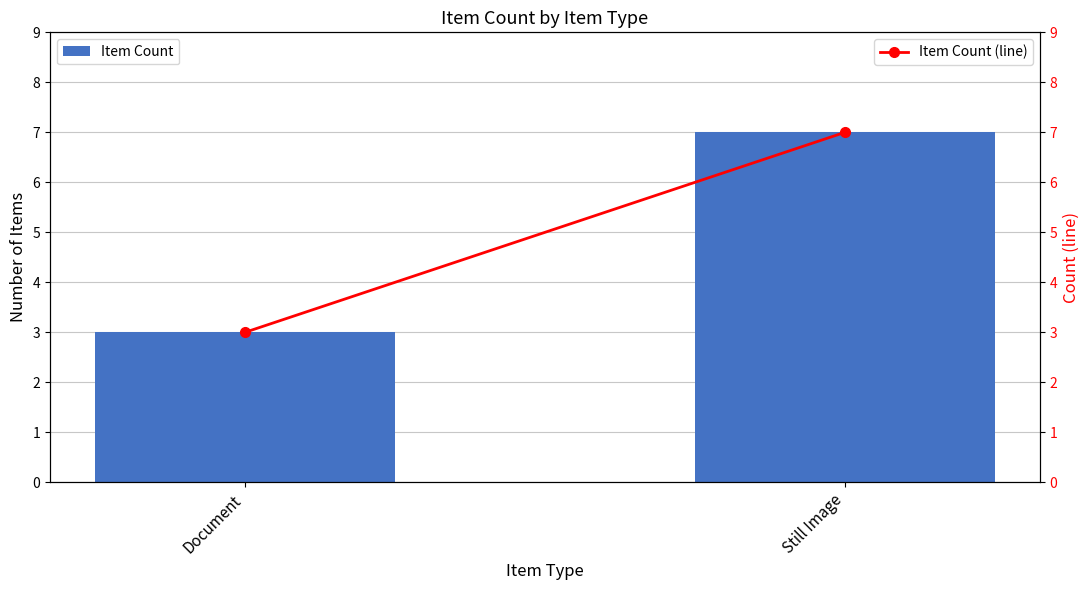

Which series has the largest range (max minus min)?

Item Count